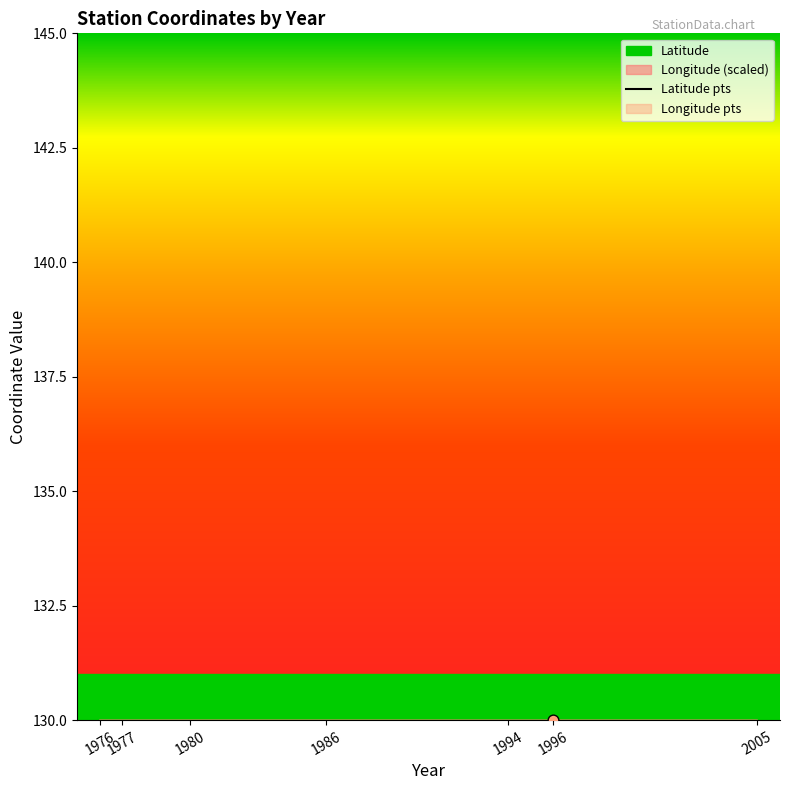

Is the value of Latitude points at 1994 greater than the value of Longitude points at 1980?

No